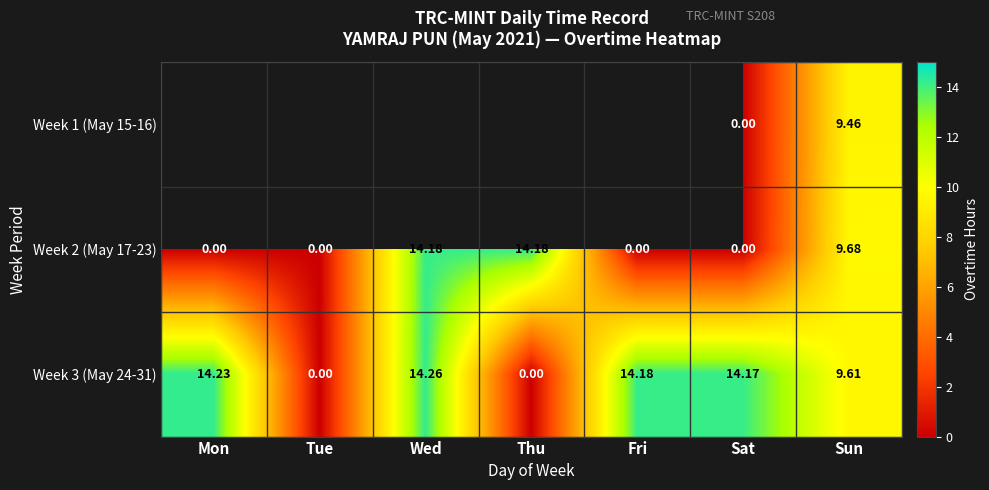

Where is Week 3 (May 24-31) nearest to the value 7?

Sun